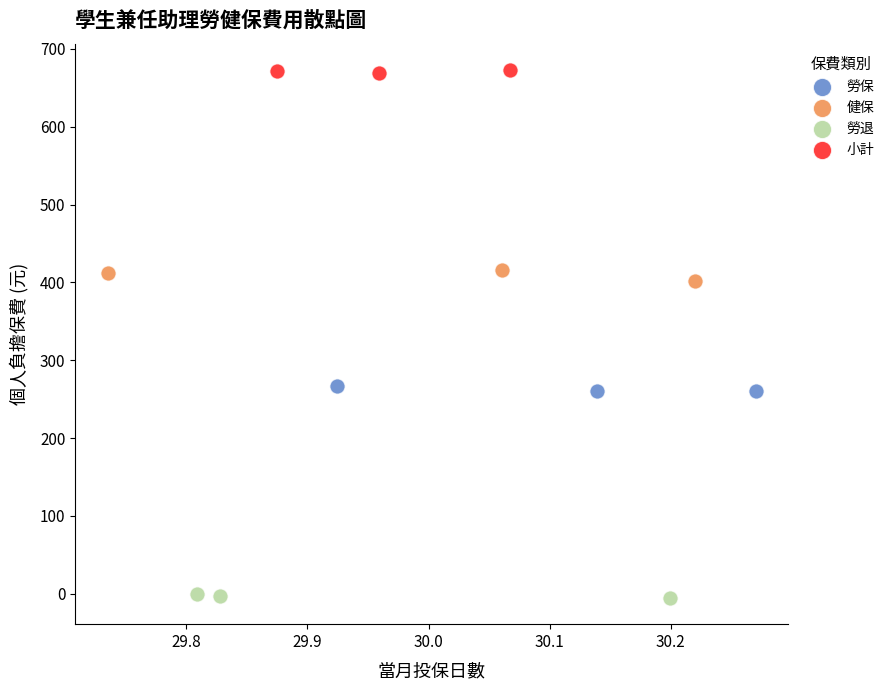

Which series contains the highest Y value?

小計